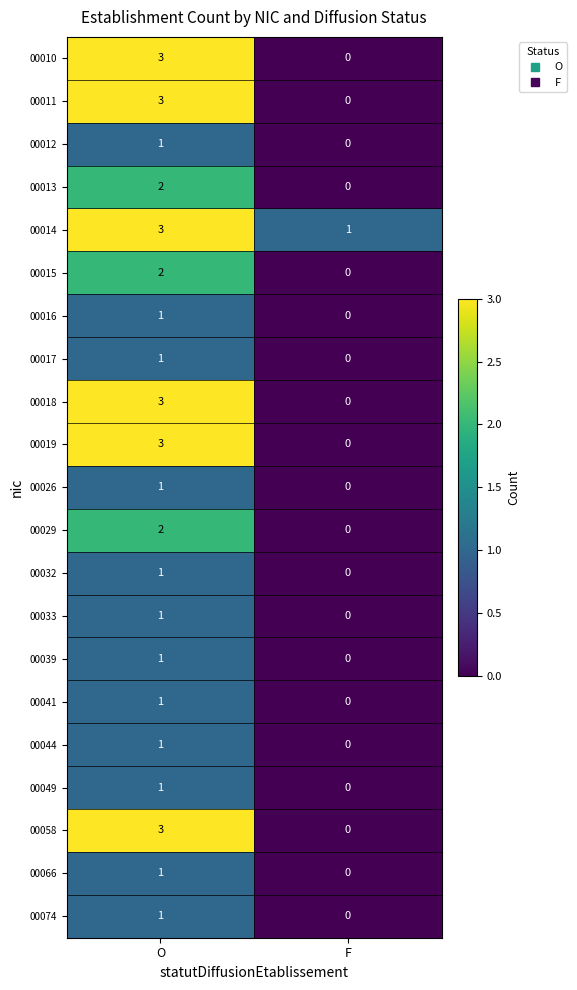

At how many categories does at least one series exceed 2?

1